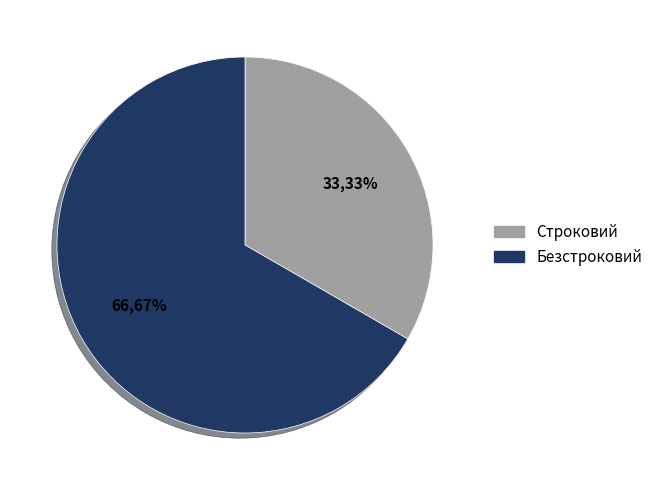

Does any single category account for the majority?

Yes